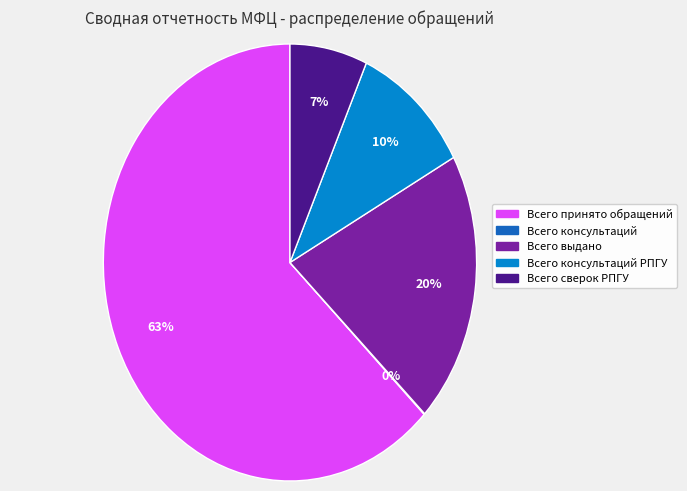

Between Всего выдано and Всего принято обращений, which is larger?

Всего принято обращений